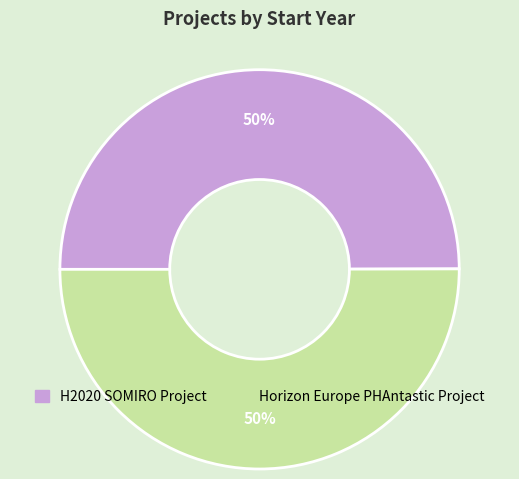

Do Horizon Europe PHAntastic Project and H2020 SOMIRO Project together represent more than half of the pie?

Yes